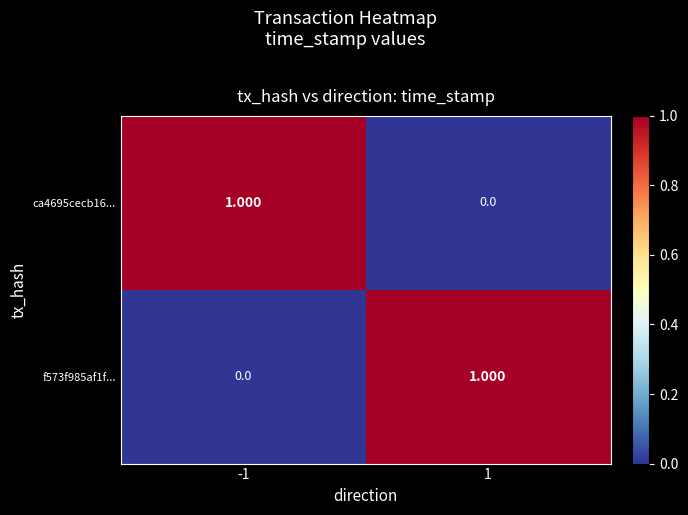

Is the value of ca4695cecb16... at -1 greater than the value of f573f985af1f... at -1?

Yes